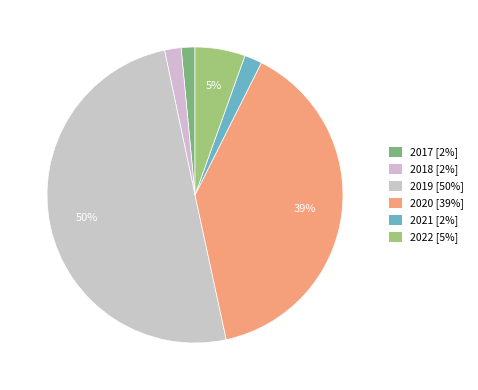

To the nearest percent, what is the average slice percentage?

17%